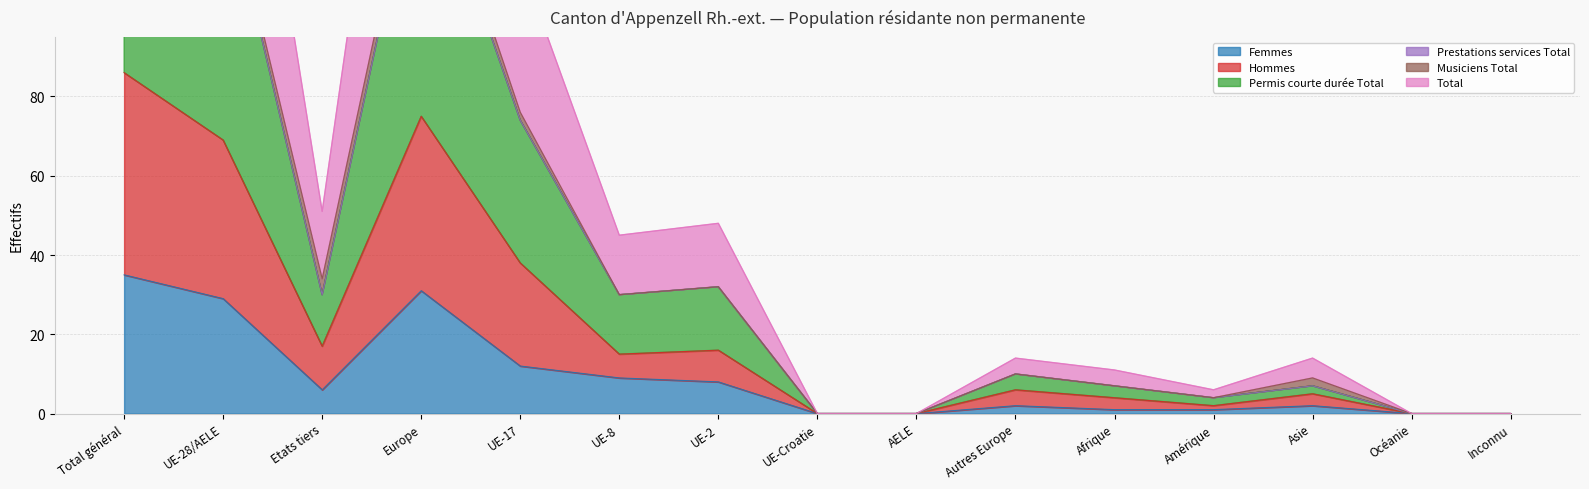

At which label is Femmes closest to 17?

UE-17